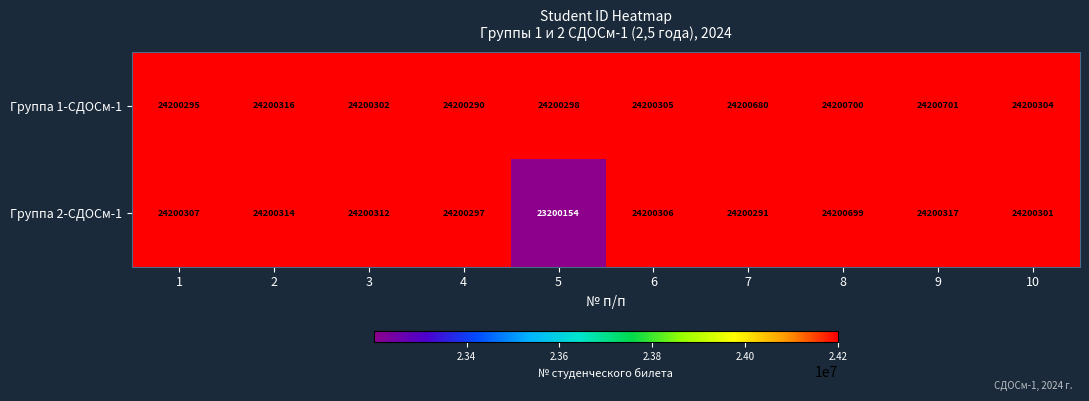

List the series in order of their overall mean, highest first.

Группа 1-СДОСм-1, Группа 2-СДОСм-1